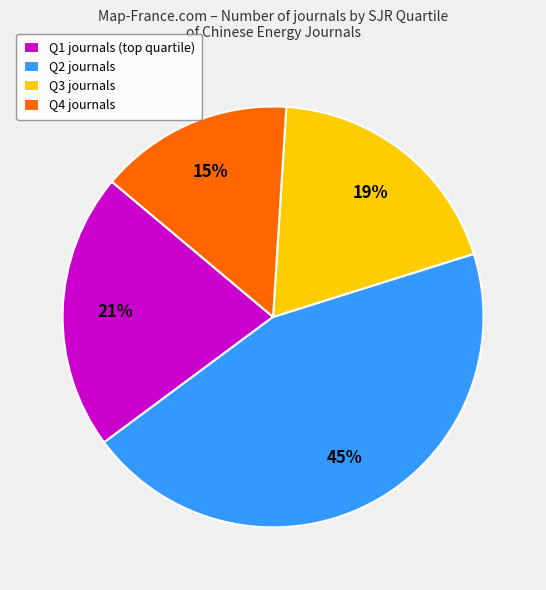

Which slice is the largest?

Q2